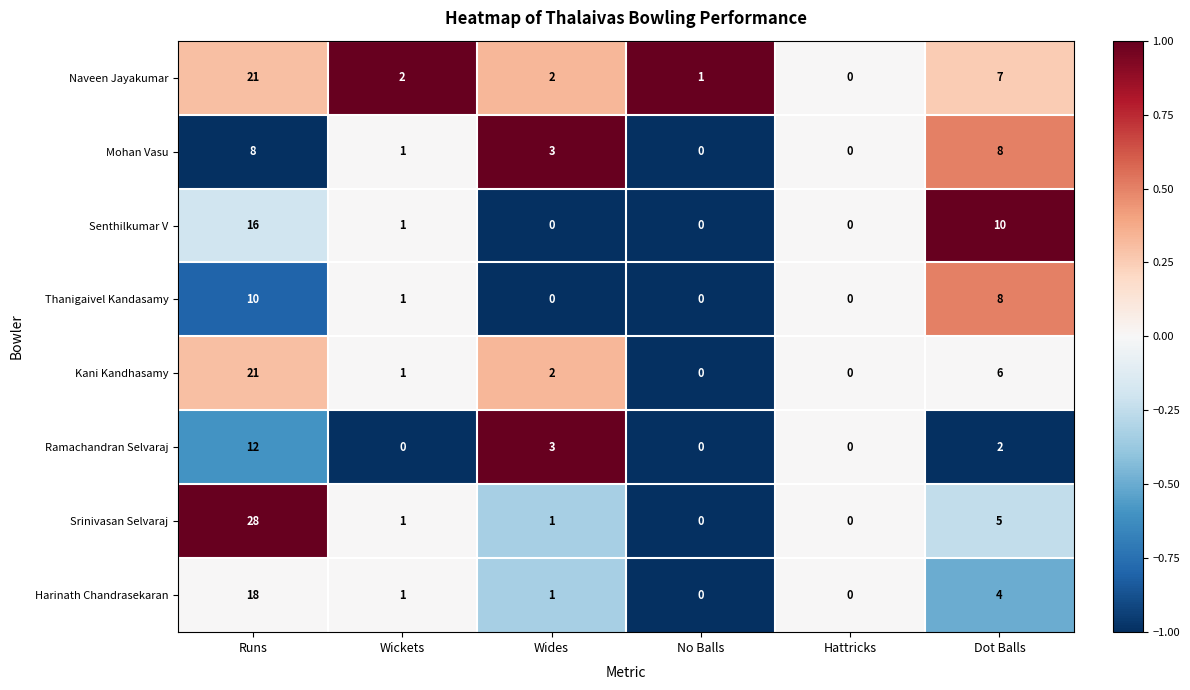

Count the number of data series in this chart.

8